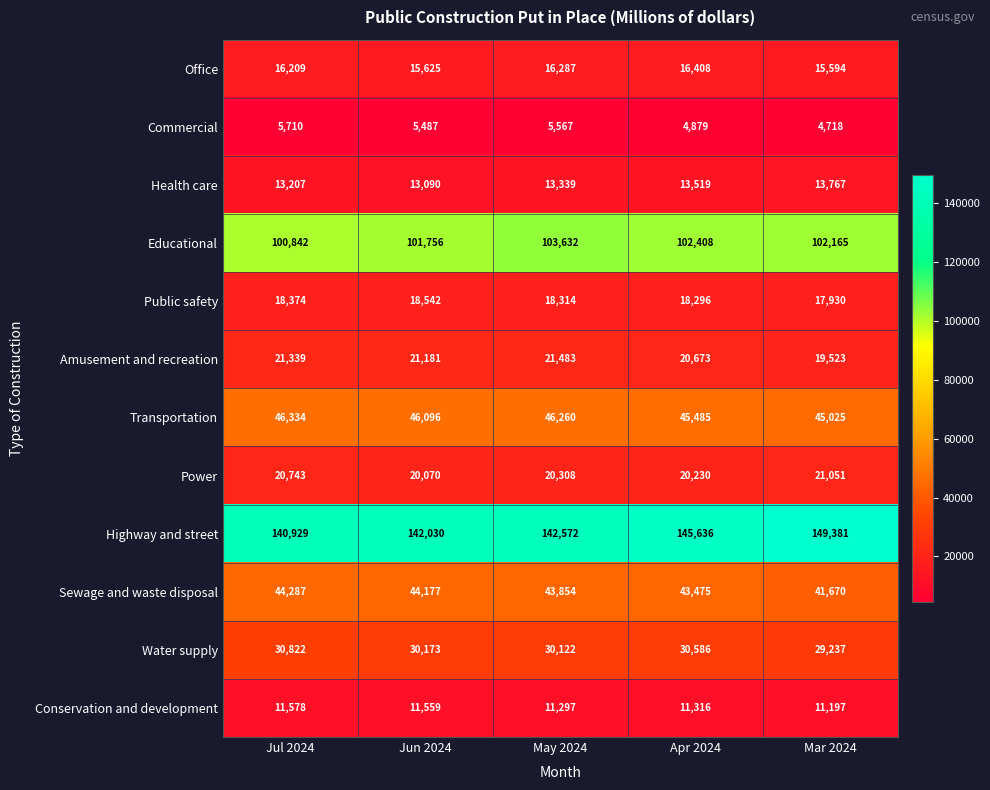

Where is Health care nearest to the value 13428?

May 2024